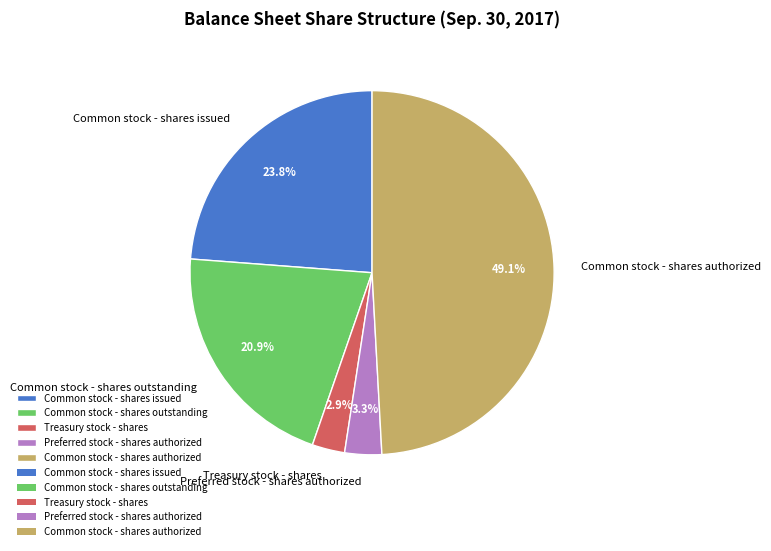

To the nearest percent, what portion does Common stock - shares issued represent?

24%